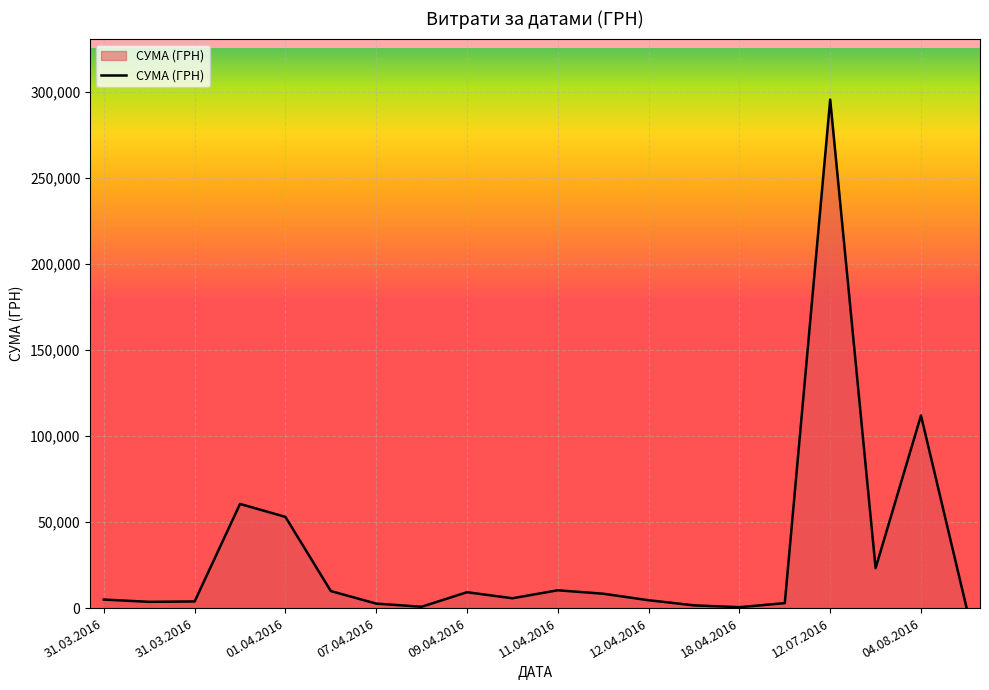

What is the difference between the maximum and minimum values?

295110.8